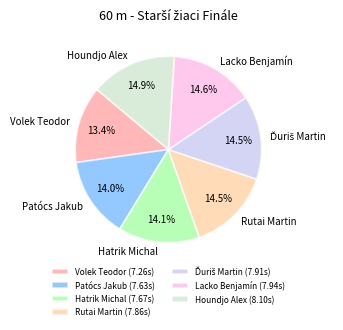

Does any single category account for the majority?

No